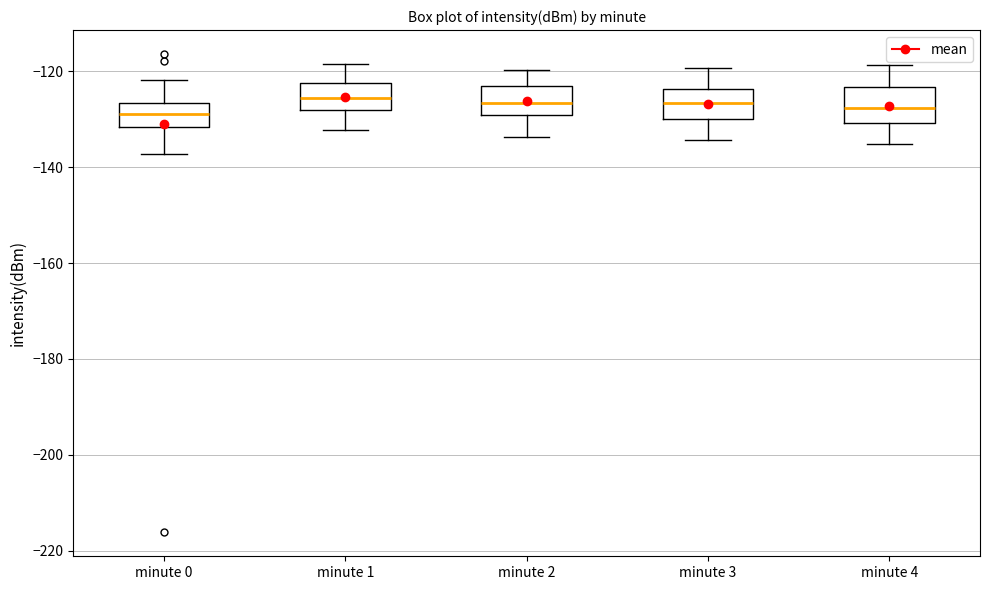

Reading left to right, transcribe this box plot: for each box, give where its median line is, the range the box spans, and where its two whiskers end, as read against the y-axis. The values are not printed on the chart, so give them approximately, as read against the axis.

minute 0: median -128, box -132 to -126, whiskers -138 to -122
minute 1: median -126, box -128 to -122, whiskers -132 to -118
minute 2: median -126, box -130 to -122, whiskers -134 to -120
minute 3: median -126, box -130 to -124, whiskers -134 to -120
minute 4: median -128, box -130 to -124, whiskers -136 to -118